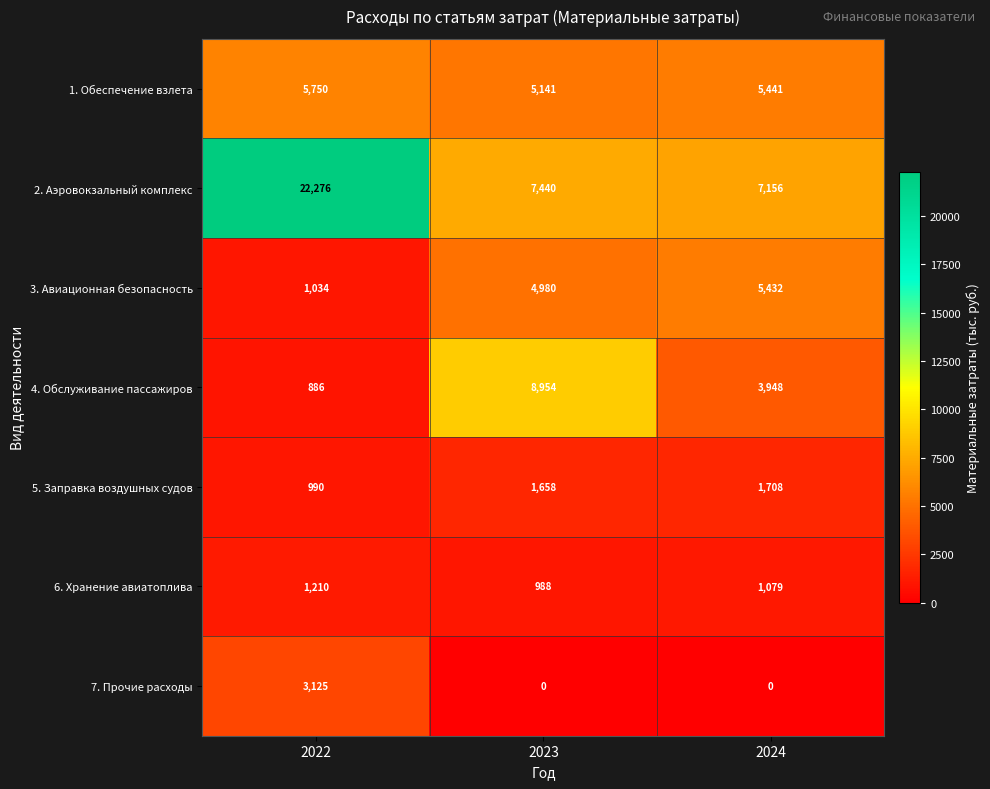

What value does the 6. Хранение авиатоплива series have at 2022?

1210